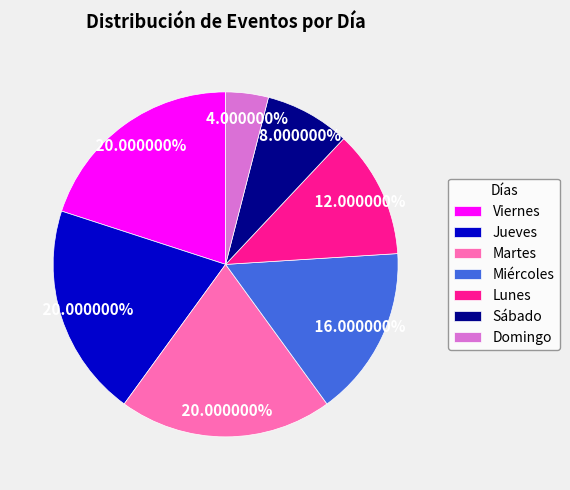

To the nearest percent, what is the combined percentage of Viernes and Miércoles?

36%